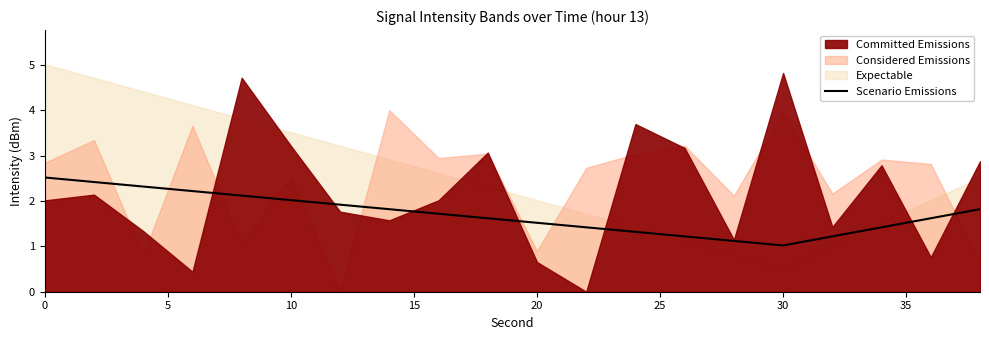

What is the difference between the maximum and minimum values?

1.5